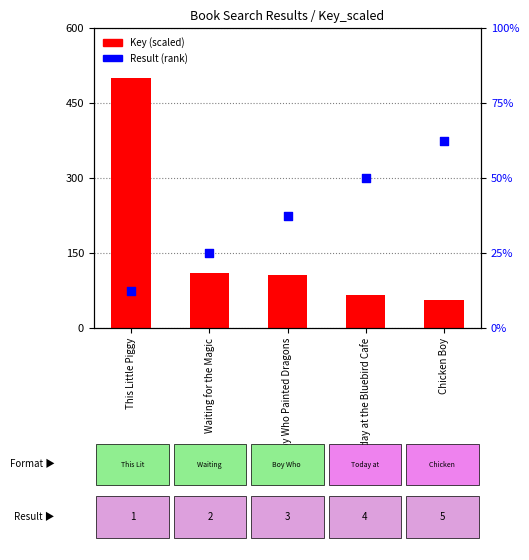

Which series has the widest spread of Y values?

Key (scaled)